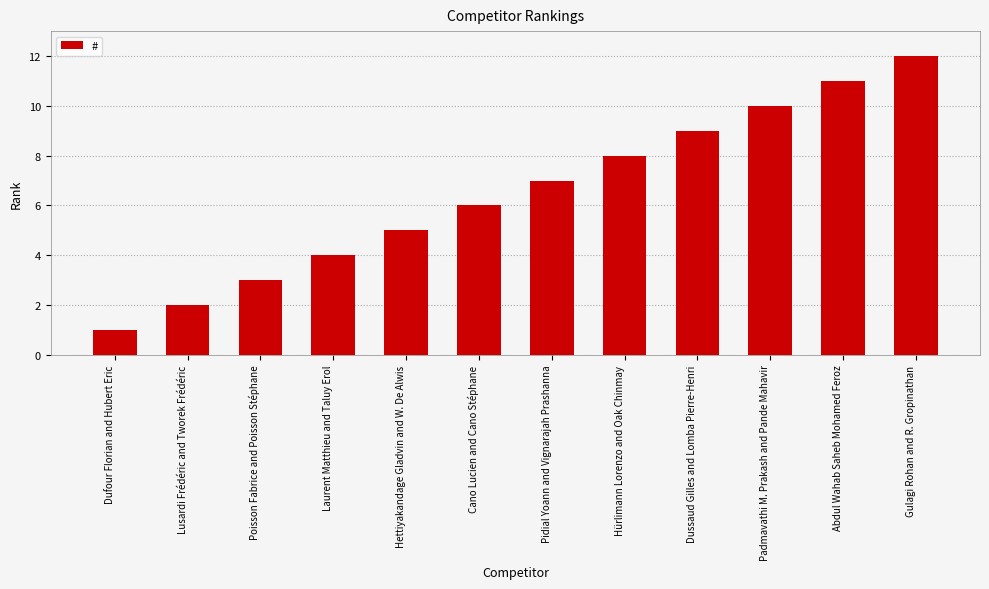

The value at Poisson Fabrice and Poisson Stéphane is 1. True or false?

False